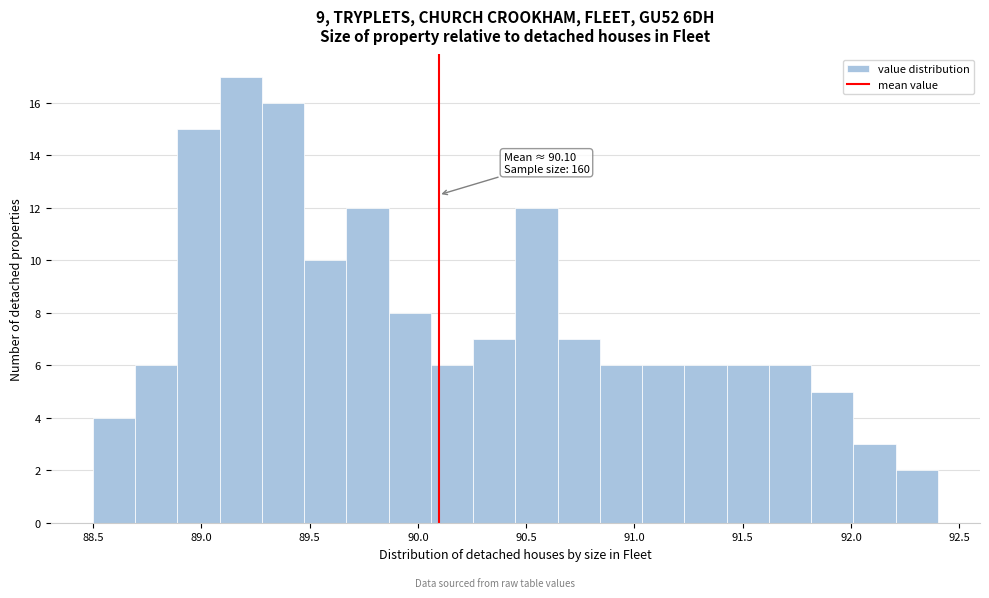

Around what value on the x-axis is the tallest bar? Give the approximate position of its centre, as read against the axis.

89.20